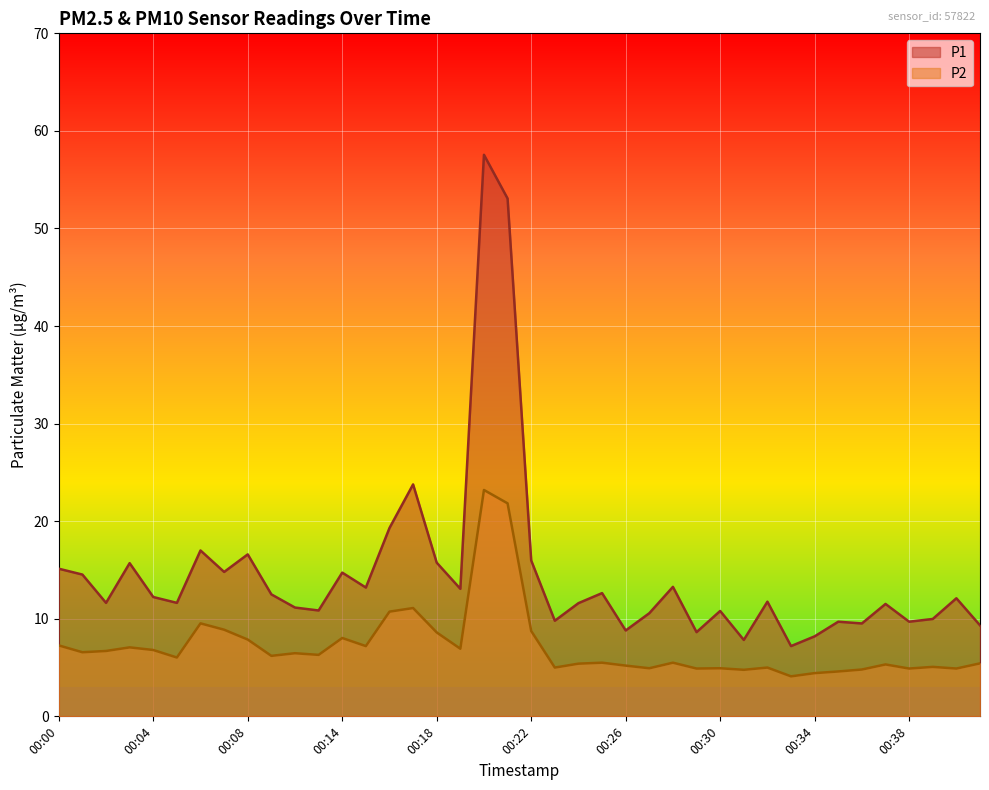

Between 00:24 and 00:08, which is larger?

00:08